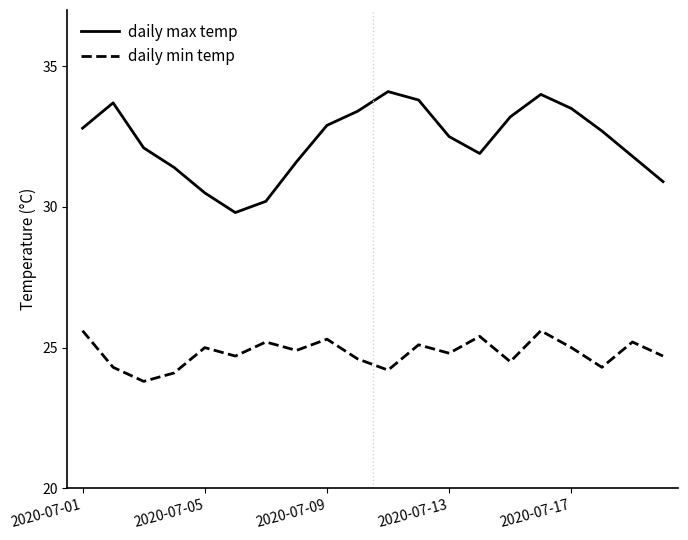

True or false: daily min temp and daily max temp intersect in this chart.

False